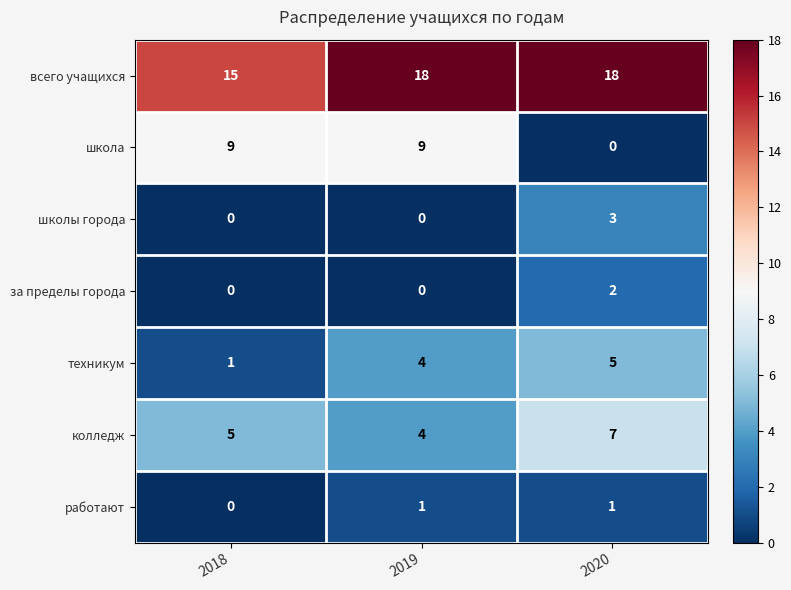

True or false: школа has a value of 12 at 2019.

False